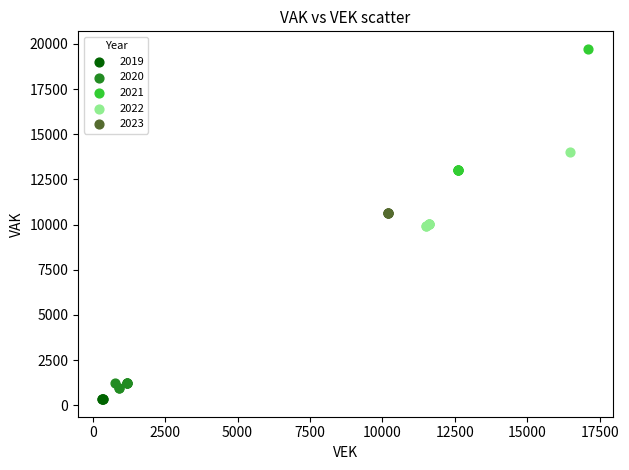

Which series has the largest Y range (max minus min)?

2021